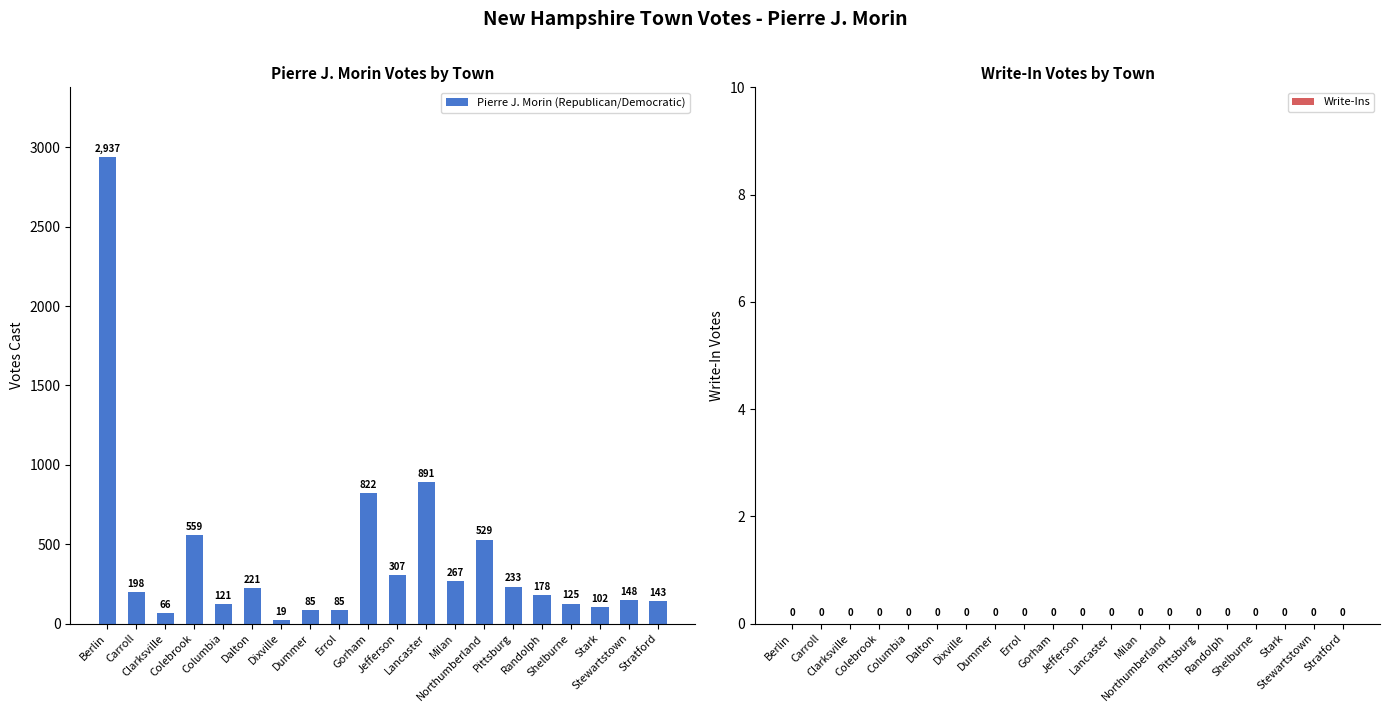

What is the value of the 17th bar from the left?

125